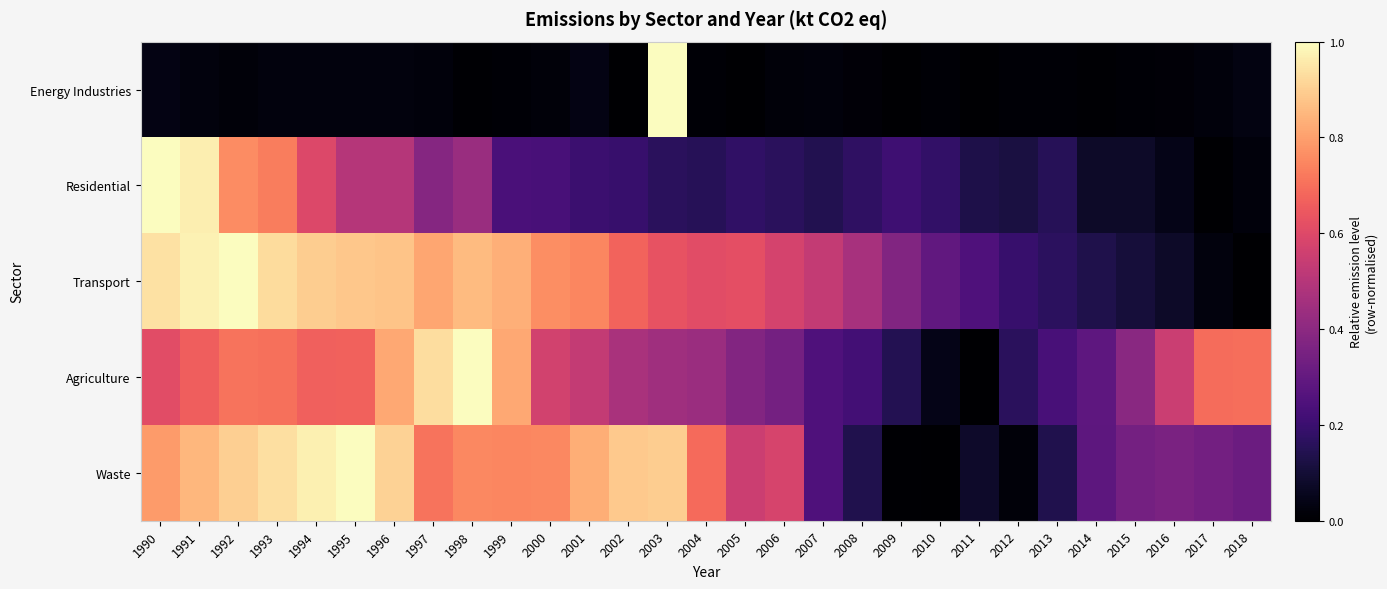

At how many categories does at least one series exceed 0?

29